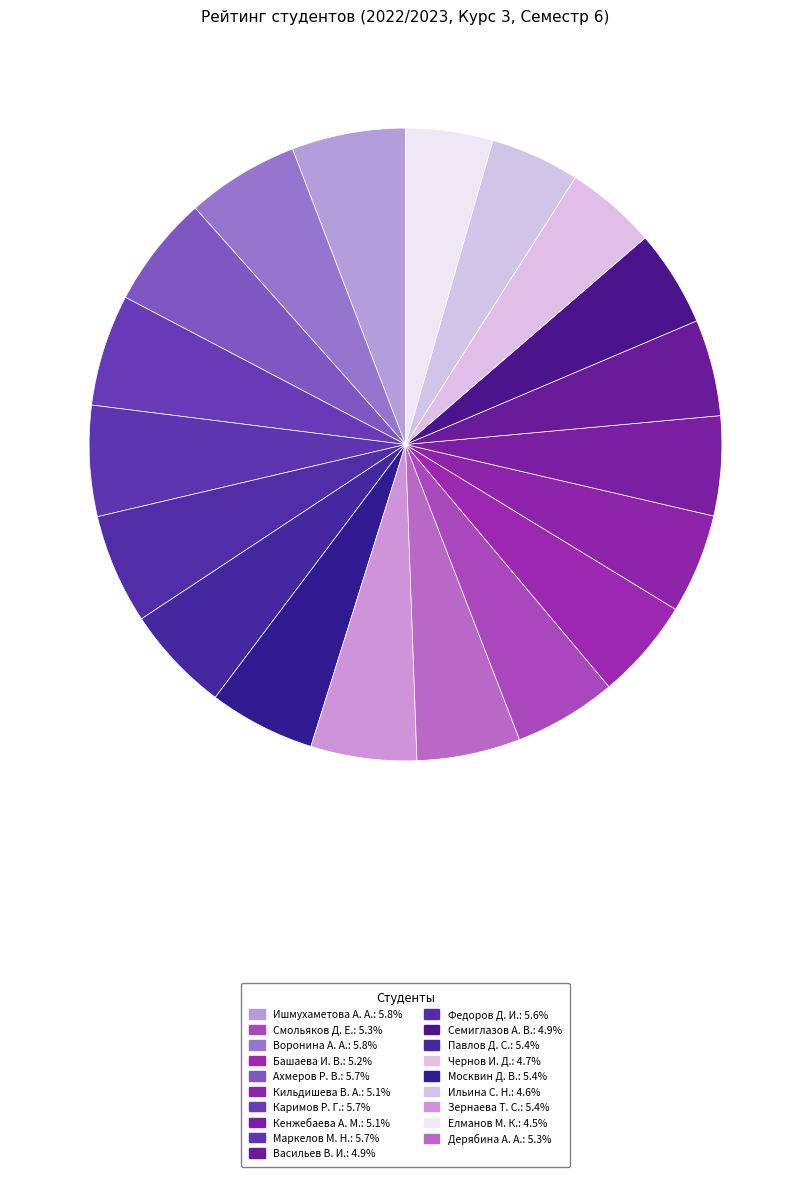

Which category has the biggest portion of the pie?

Ишмухаметова Алина Аликовна